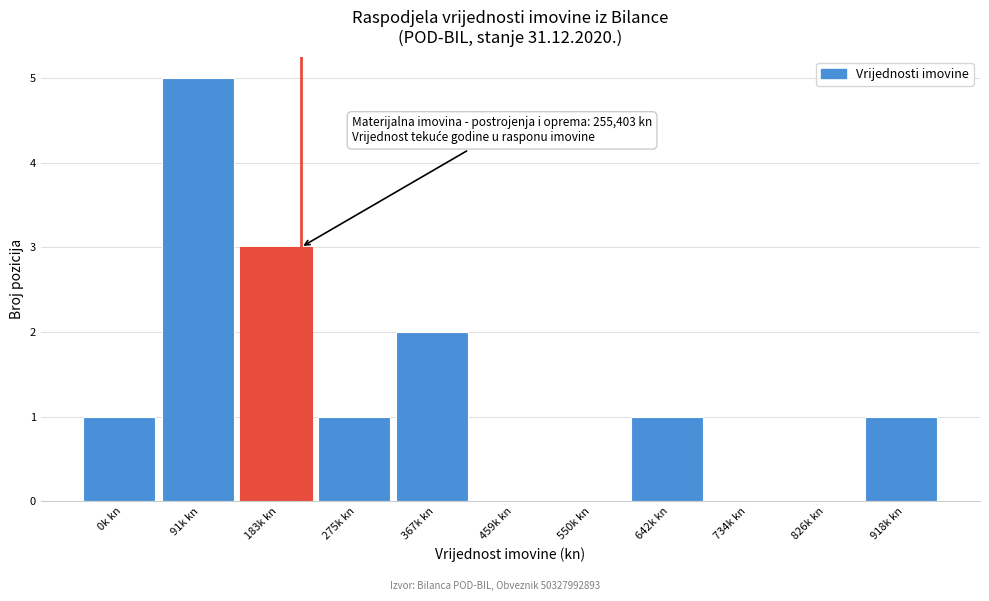

Reading left to right, transcribe all the data shown in this chart.

0k kn=1	91k kn=5	183k kn=3	275k kn=1	367k kn=2	459k kn=0	550k kn=0	642k kn=1	734k kn=0	826k kn=0	918k kn=1